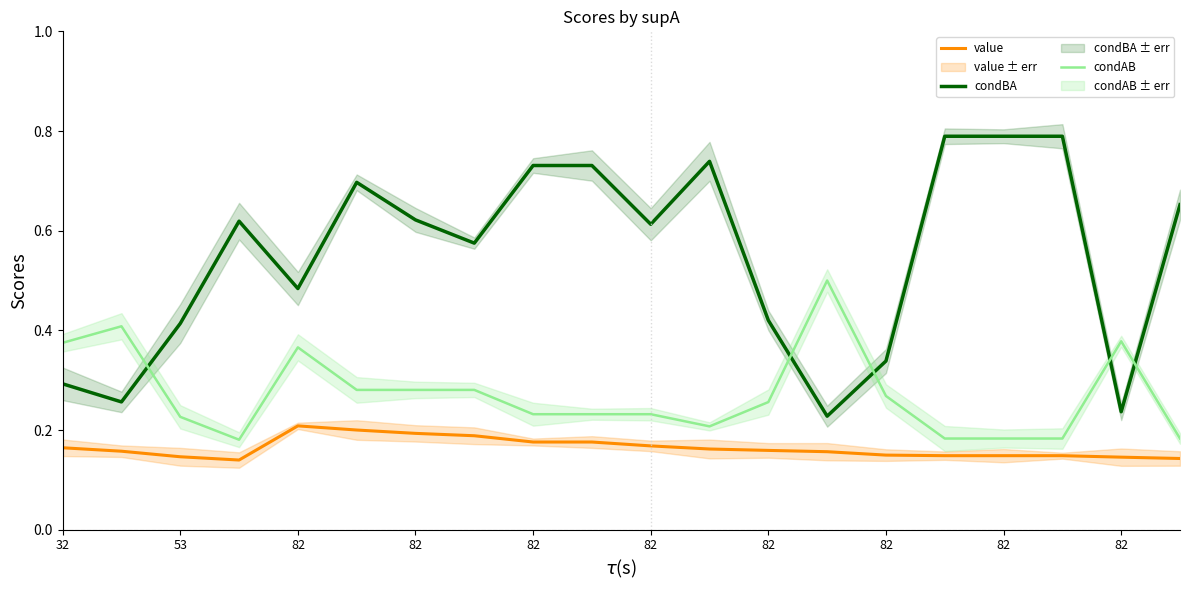

What is the label of the 13th point from the right?

82